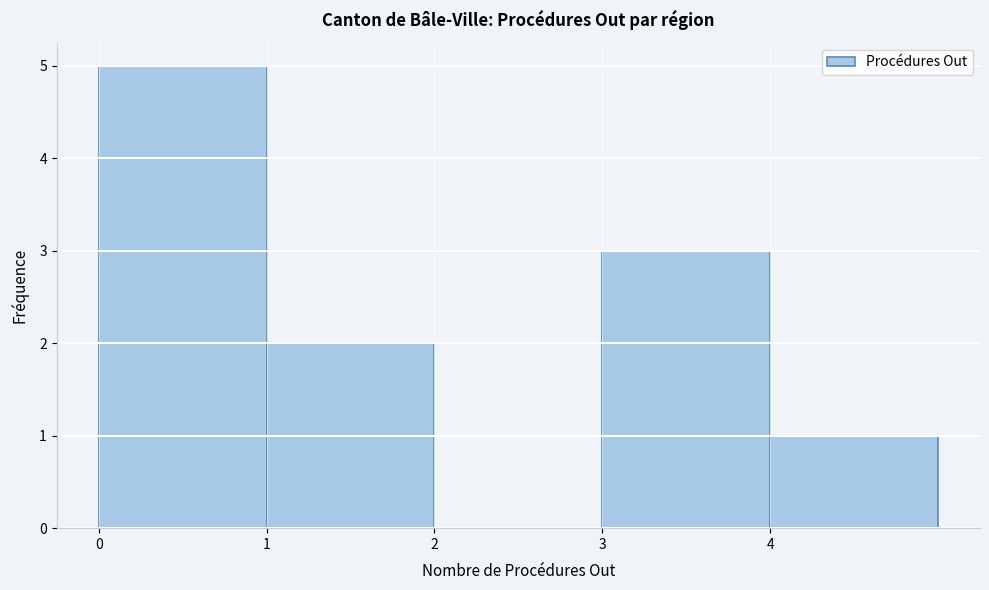

Reading left to right, transcribe this chart: for each bar, give the range it covers on the x-axis and its height. The values are not printed on the chart, so give them approximately, as read against the axis.

0 to 1: 5
1 to 2: 2
2 to 3: 0
3 to 4: 3
4 to 5: 1